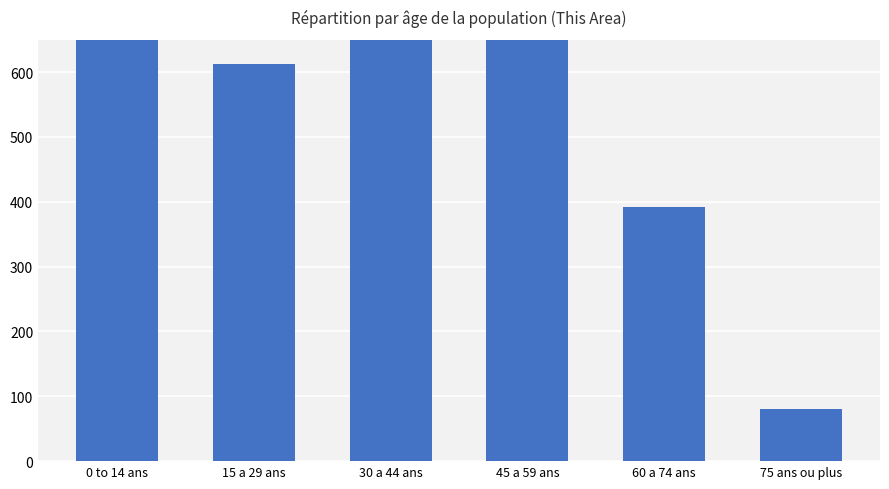

Reading right to left, list all the values displayed in this chart.

81	392	897	980	612	1095